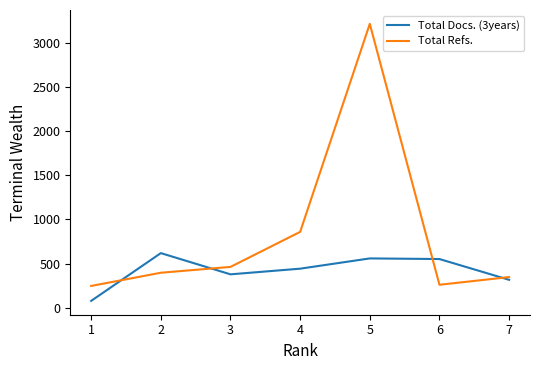

What is the average value of the Total Refs. series?

828